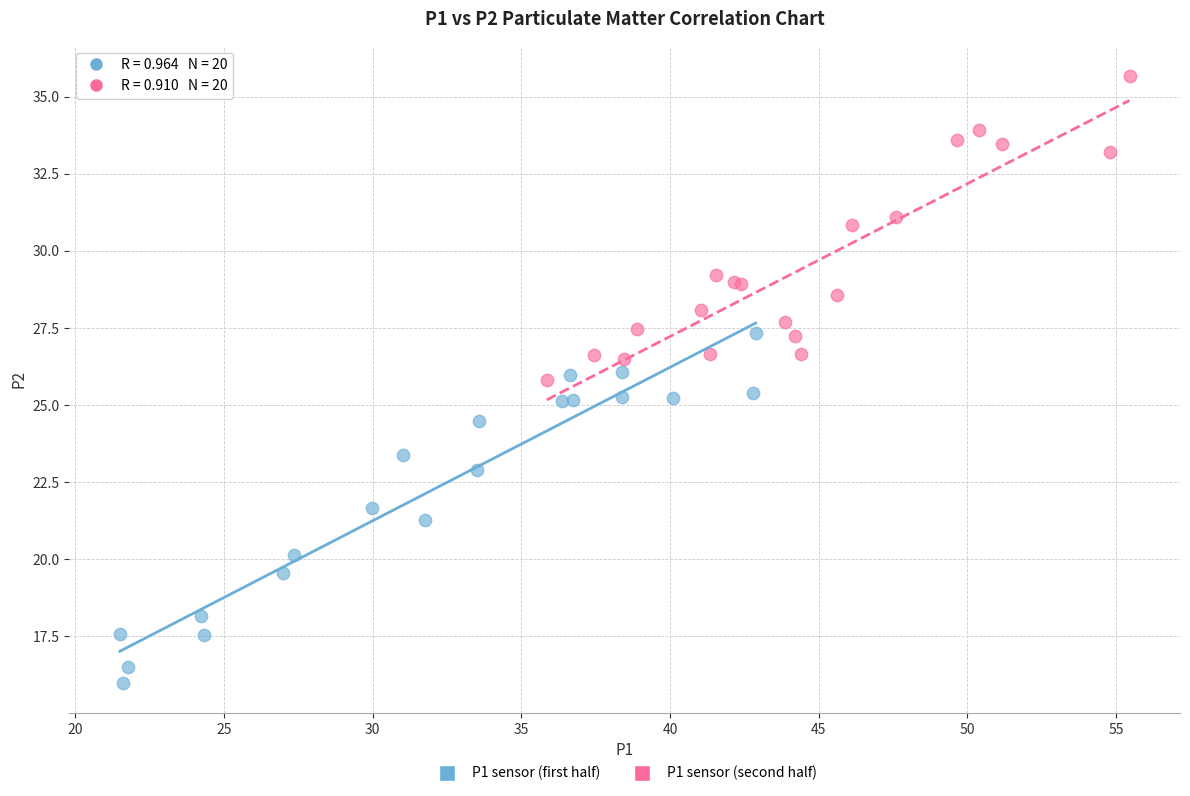

Which series contains the highest Y value?

P1 sensor (second half)